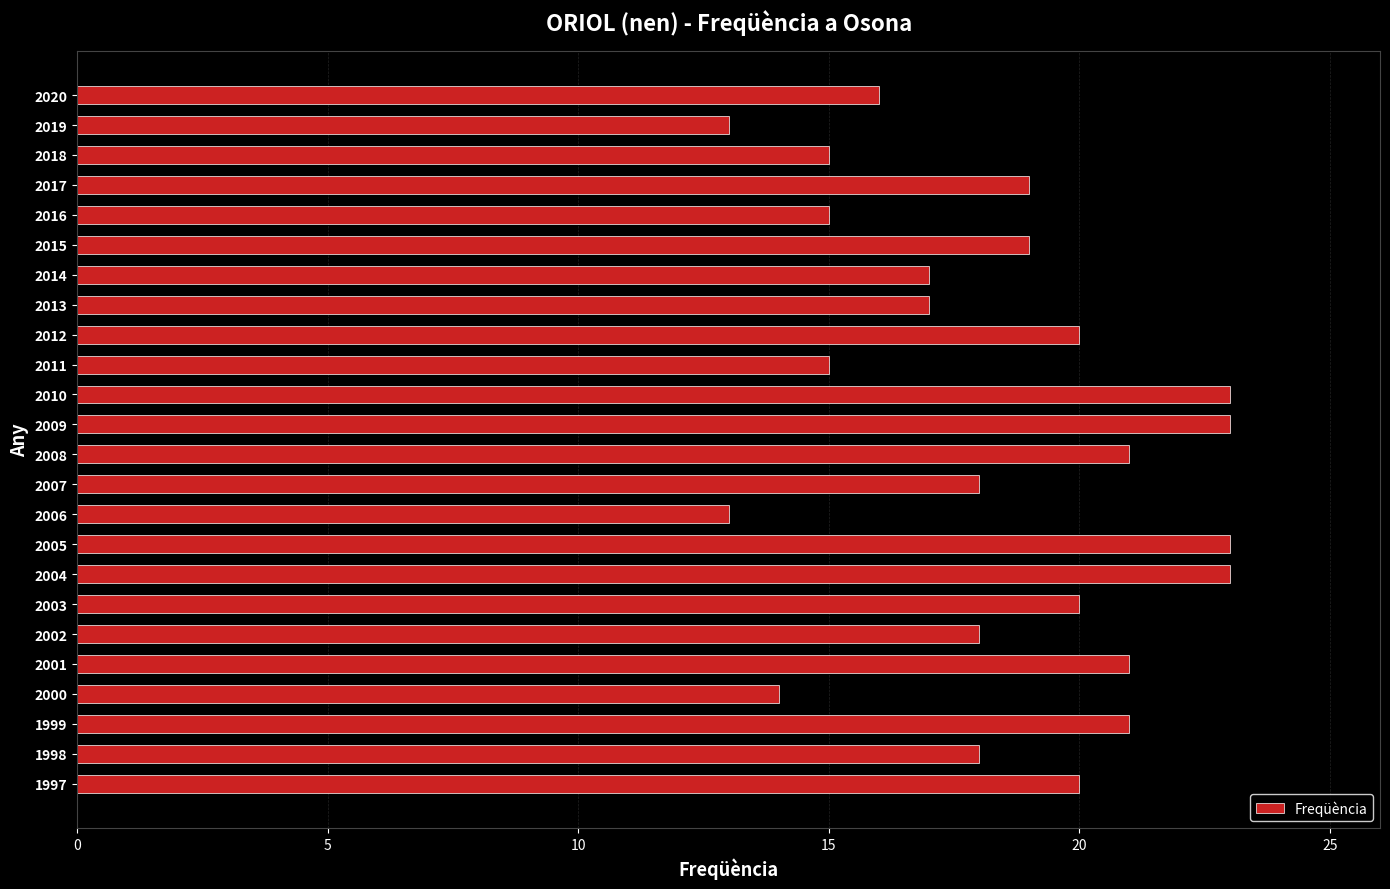

The chart shows a value of 18 at 2002. True or false?

True